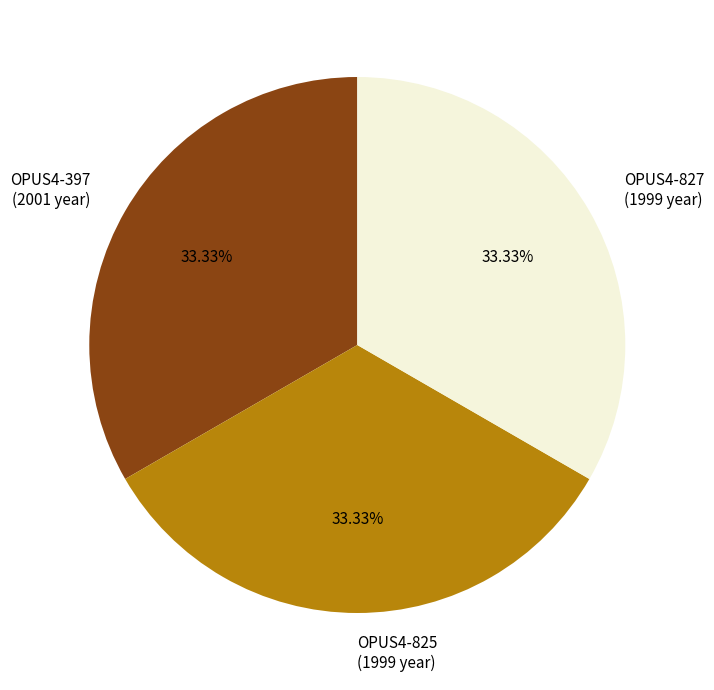

To the nearest percent, what portion does OPUS4-827 represent?

33%